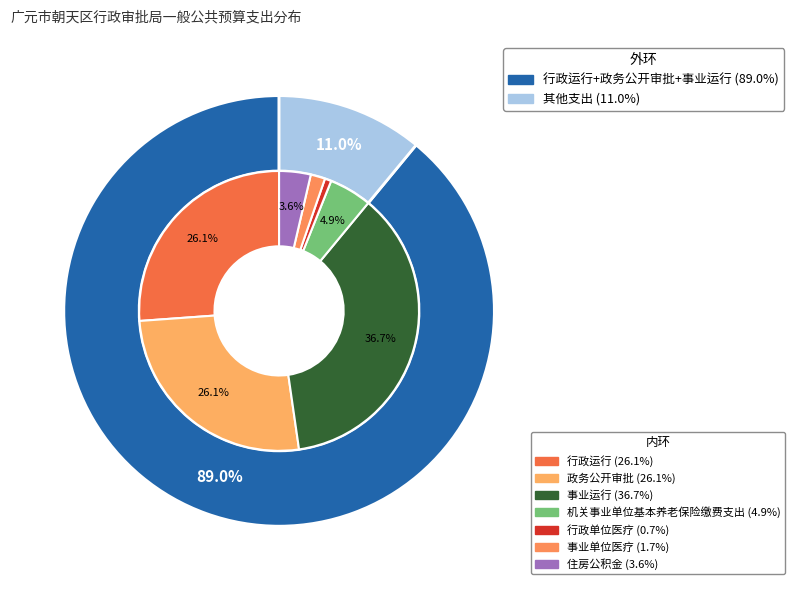

What is the largest slice in the pie chart?

事业运行